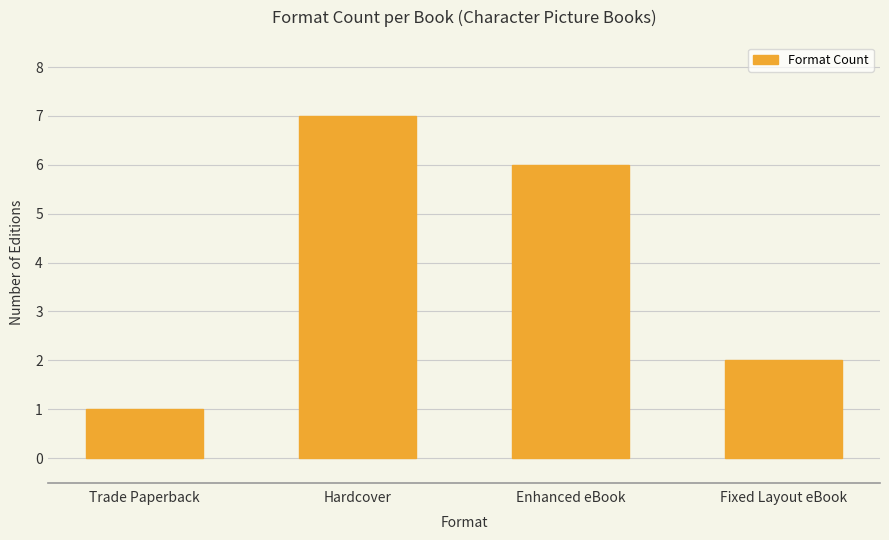

What is the average value?

4